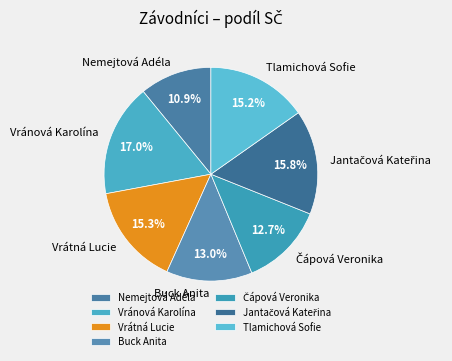

Count the number of slices in the pie.

7